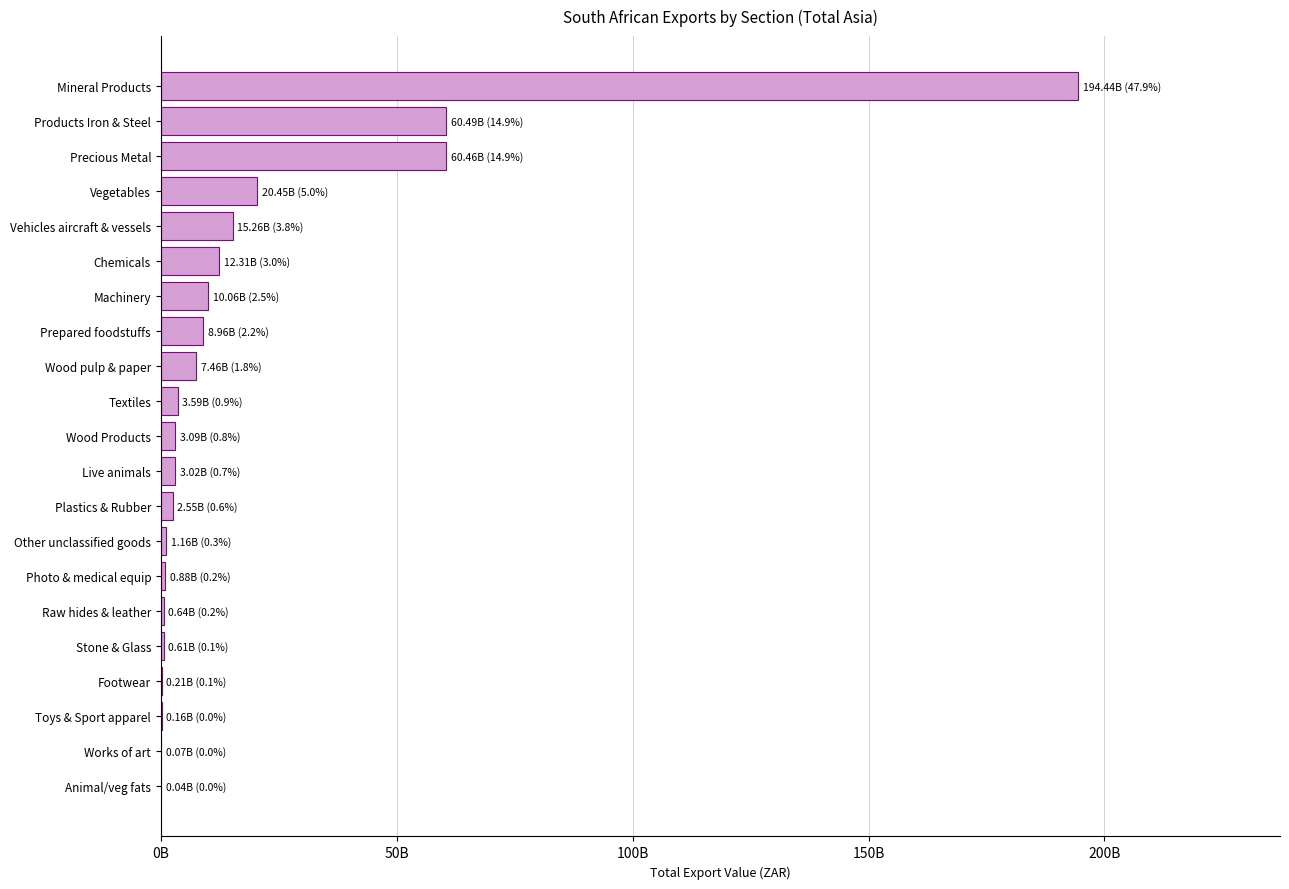

Are the bars horizontal?

Yes